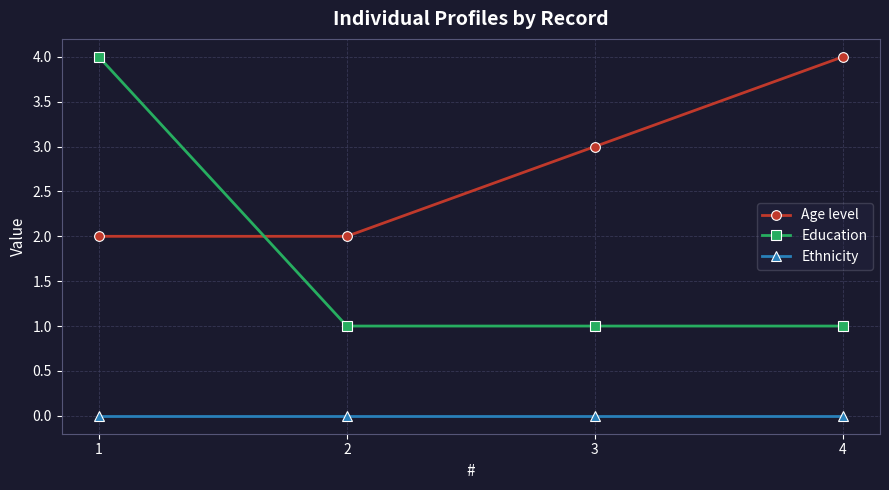

True or false: Ethnicity and Education intersect in this chart.

False